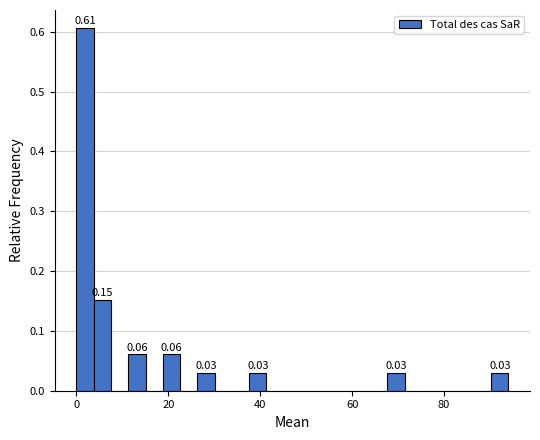

Read against the x-axis, roughly where is the centre of the tallest bar?

2